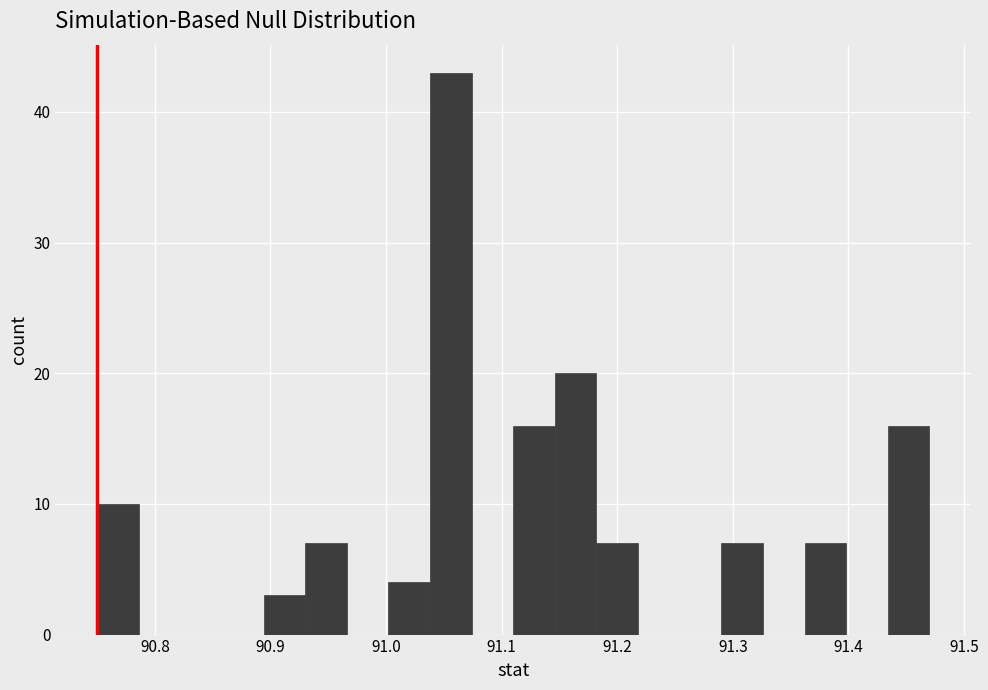

Around what value on the x-axis is the tallest bar? Give the approximate position of its centre, as read against the axis.

91.06